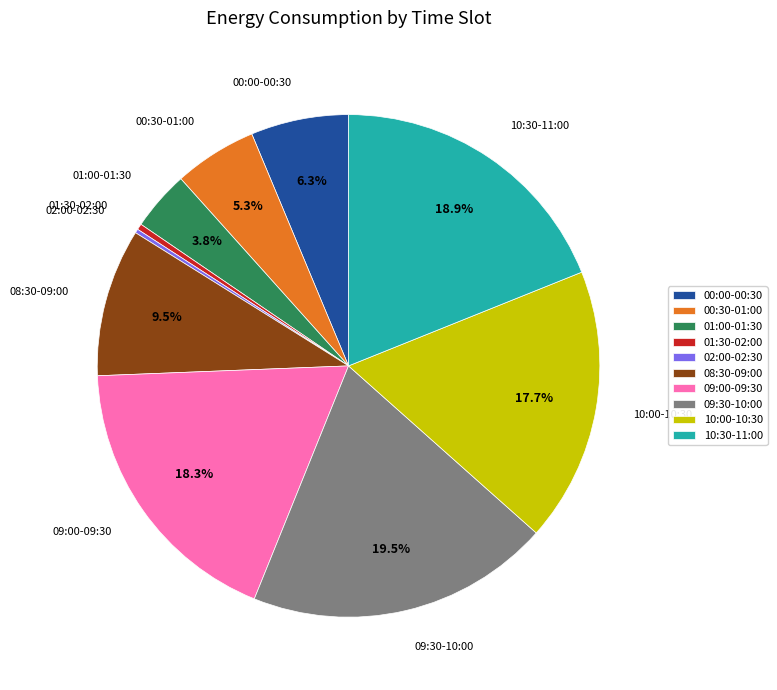

The 08:30-09:00 slice represents 21% of the pie. True or false?

False